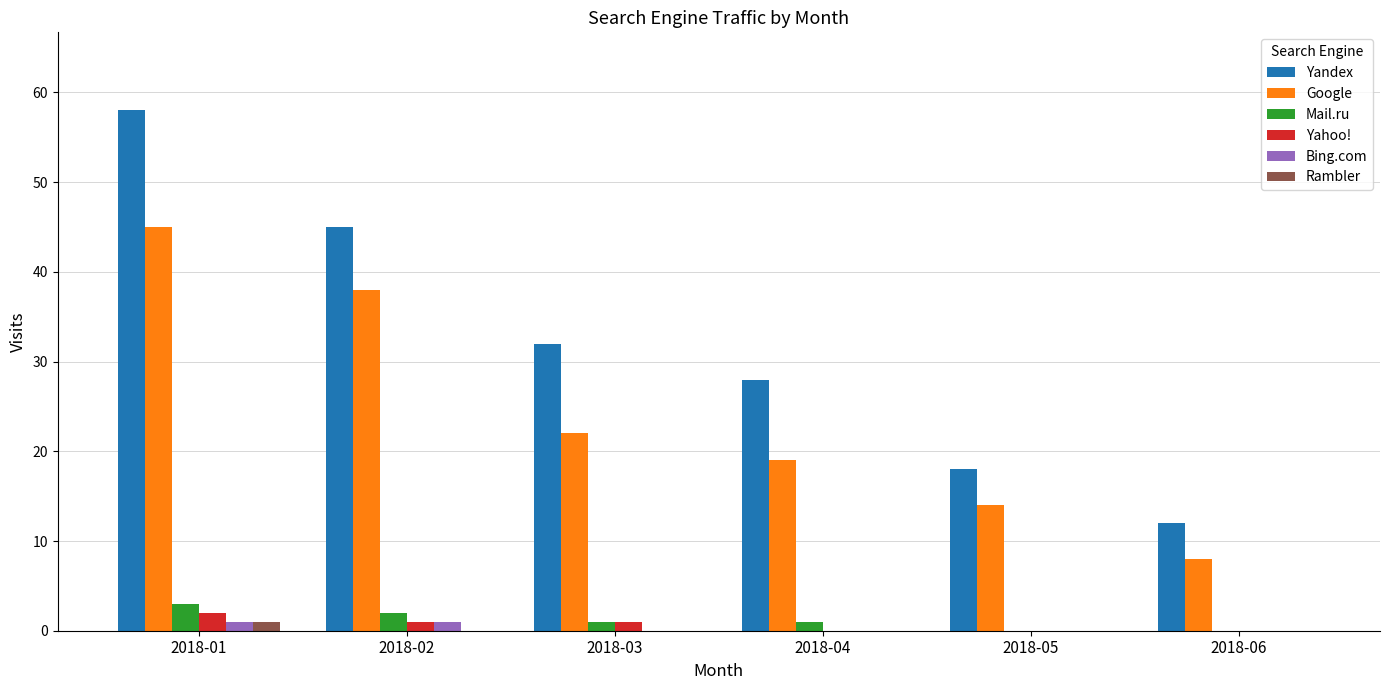

What is the maximum value for Yahoo!?

2